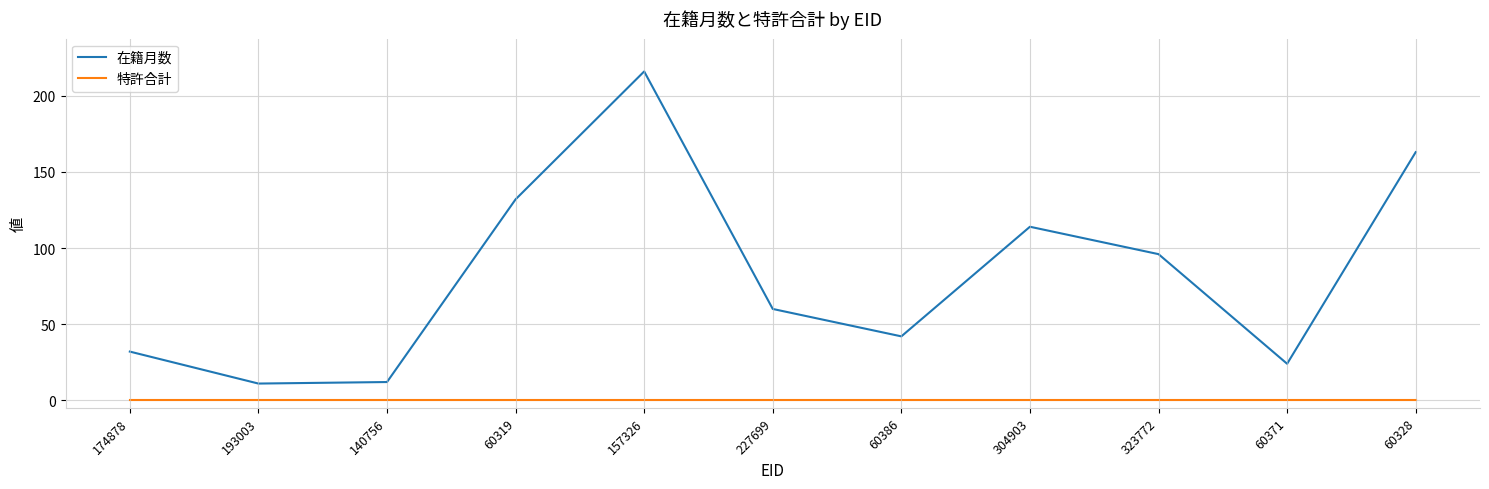

Is the value of 特許合計 at 304903 greater than the value of 在籍月数 at 157326?

No